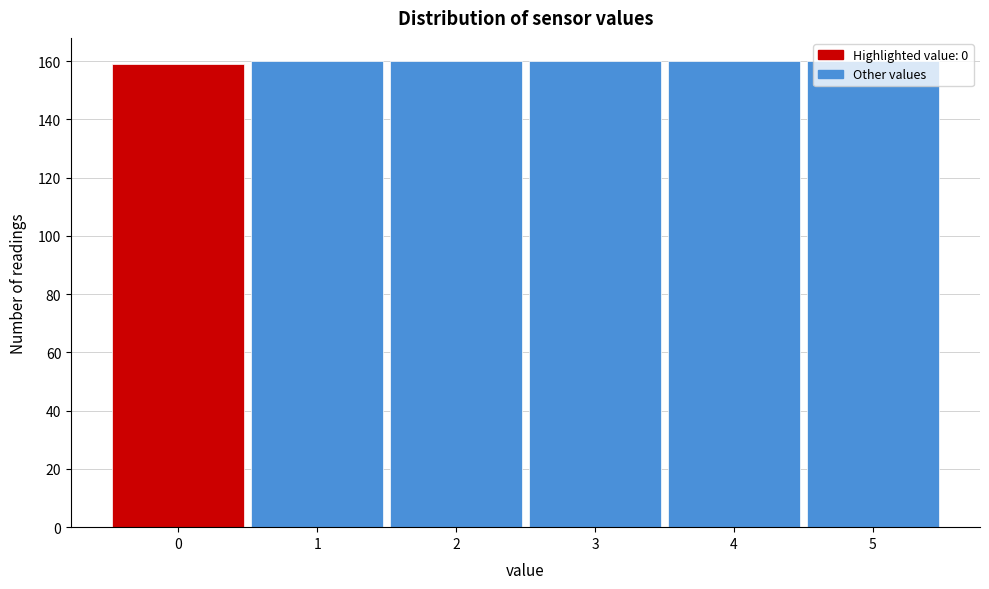

What is the sum of all values?

959